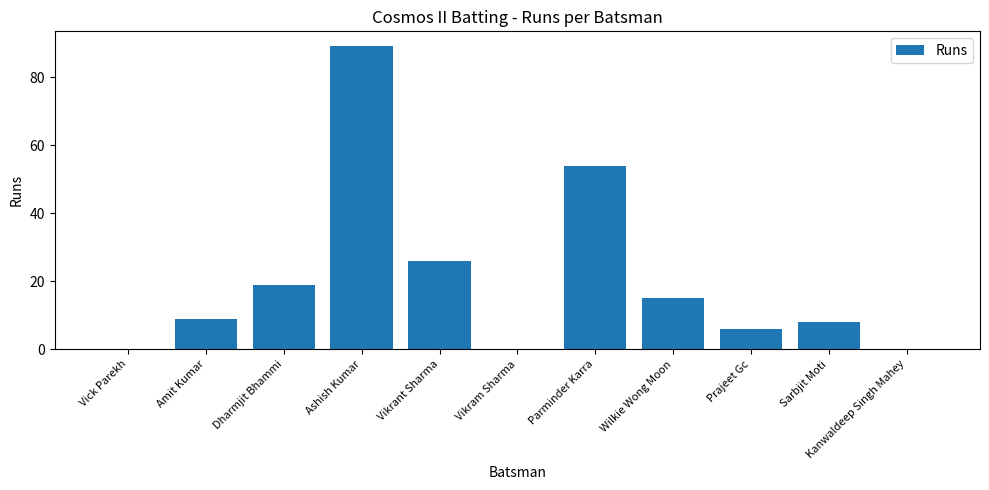

At which label is the value closest to 44?

Parminder Karra